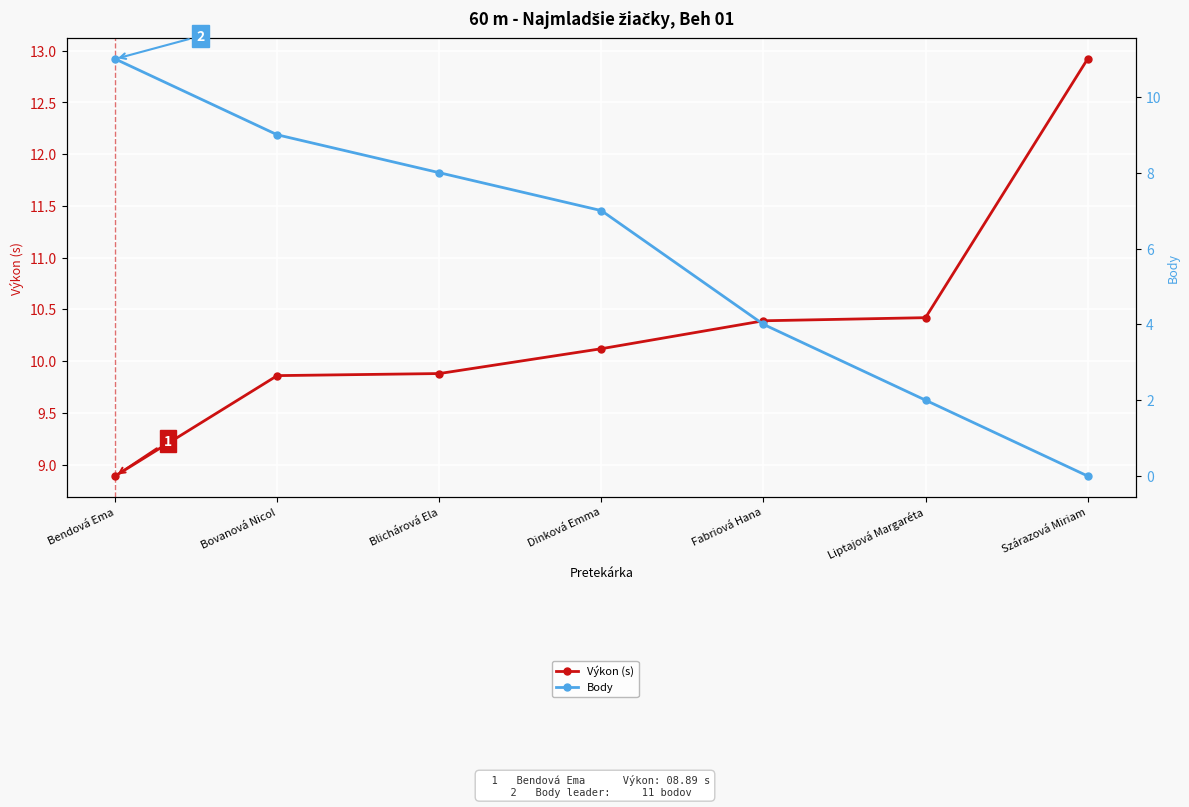

Read the Výkon (s) value at Bendová Ema.

8.9